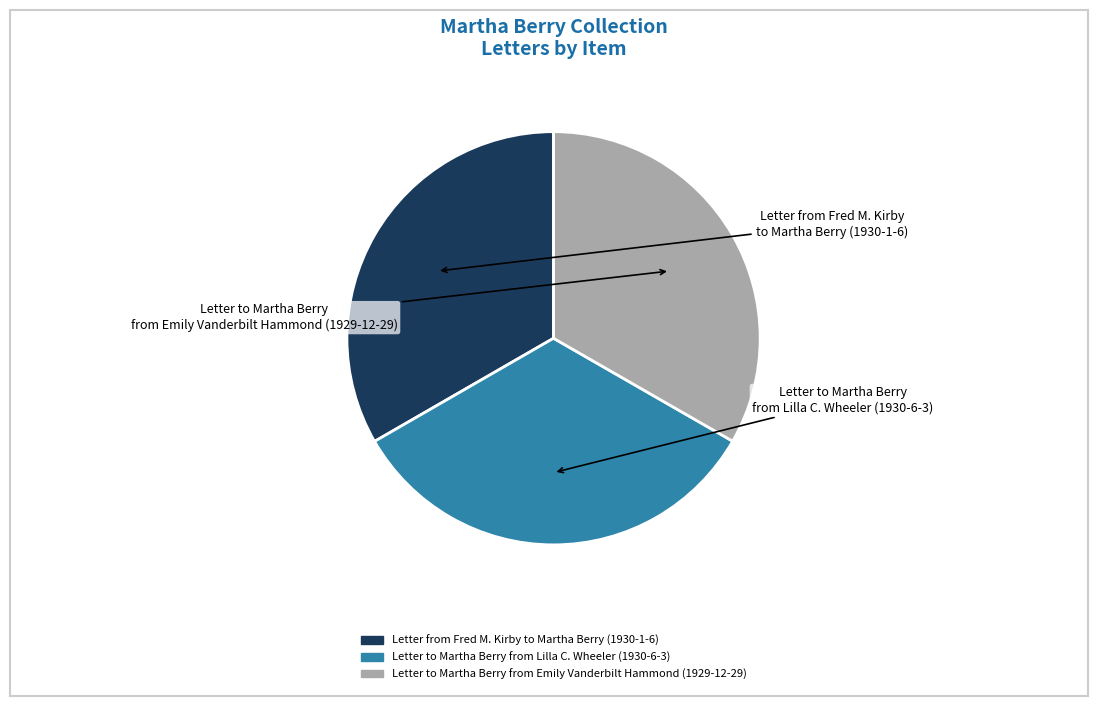

Approximately how many times larger is the value at Letter to Martha Berry from Emily Vanderbilt Hammond (1929-12-29) compared to Letter from Fred M. Kirby to Martha Berry (1930-1-6)?

1.0